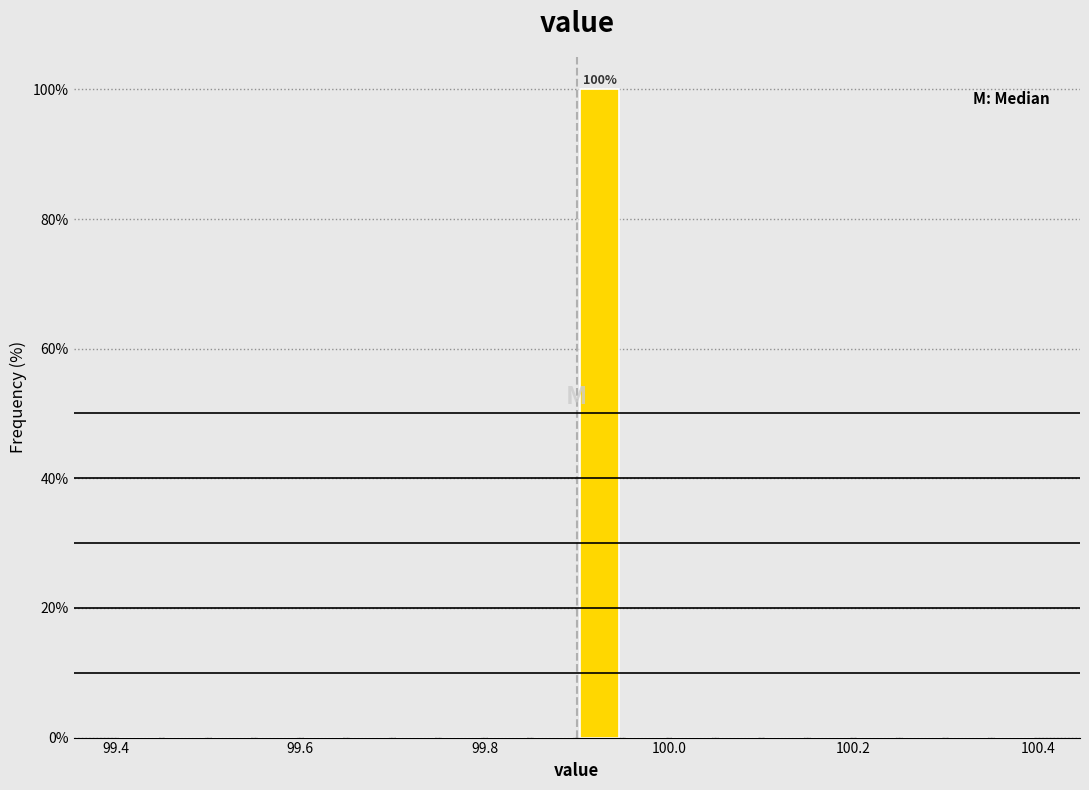

Read against the x-axis, roughly where is the centre of the tallest bar?

99.92